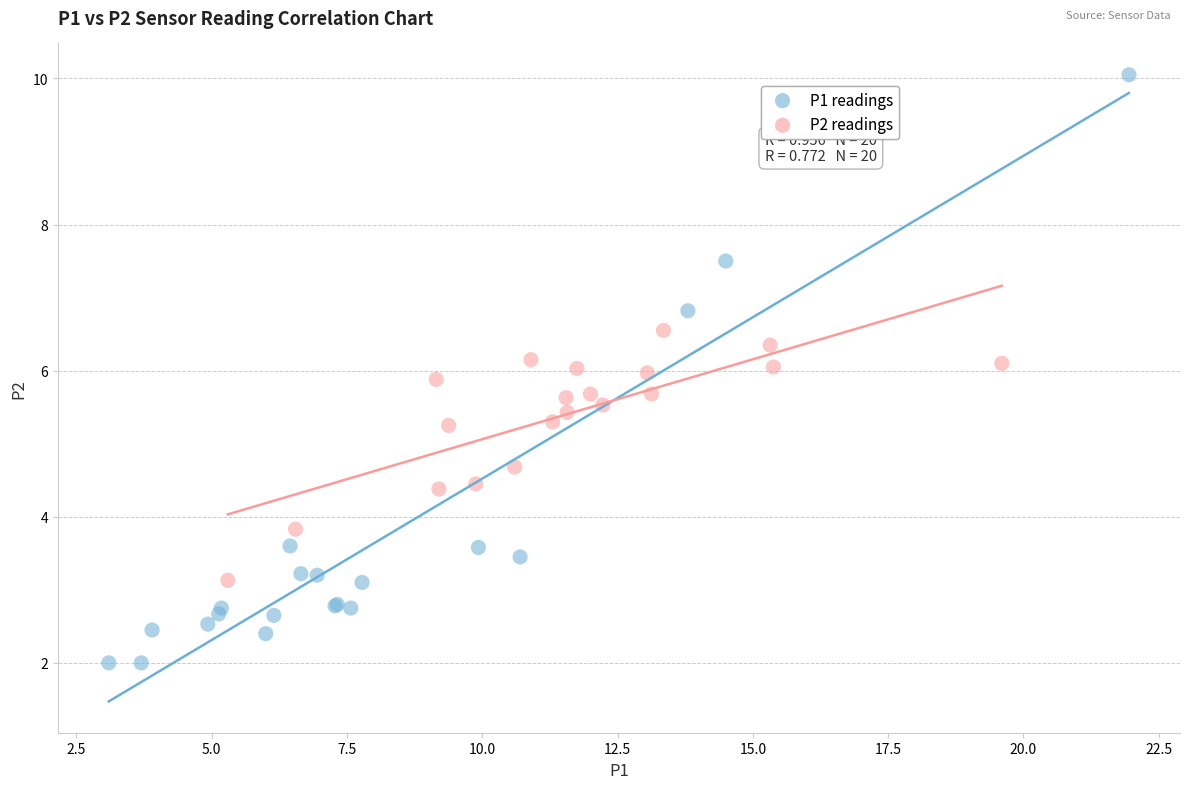

What are all the series names shown in the legend?

P1 readings, P2 readings